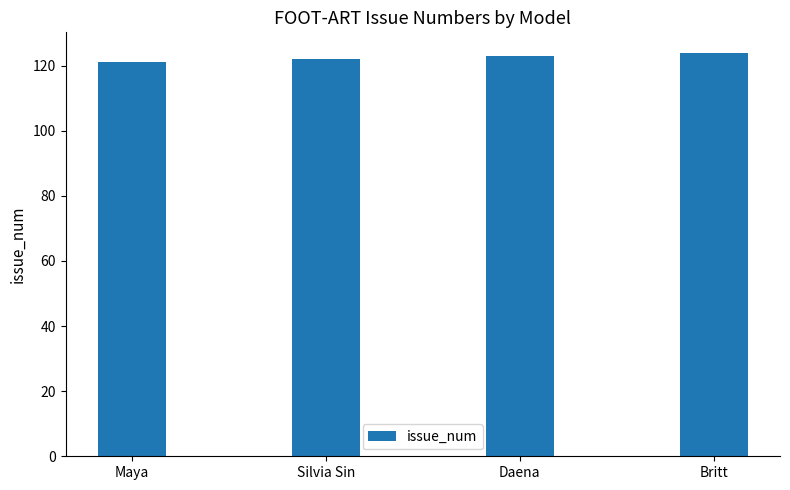

What is the approximate value at Daena?

123